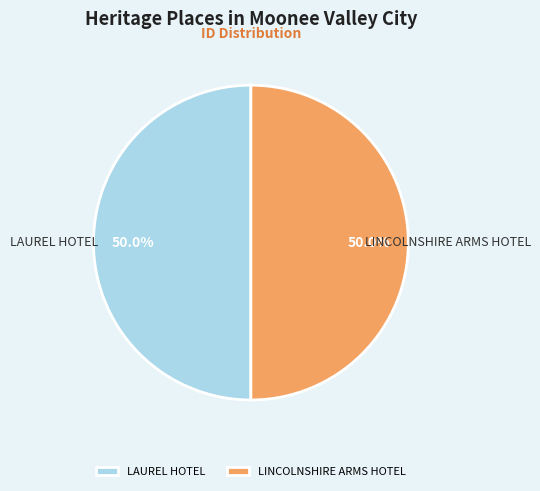

What is the ratio of the value at LINCOLNSHIRE ARMS HOTEL to the value at LAUREL HOTEL?

1.0